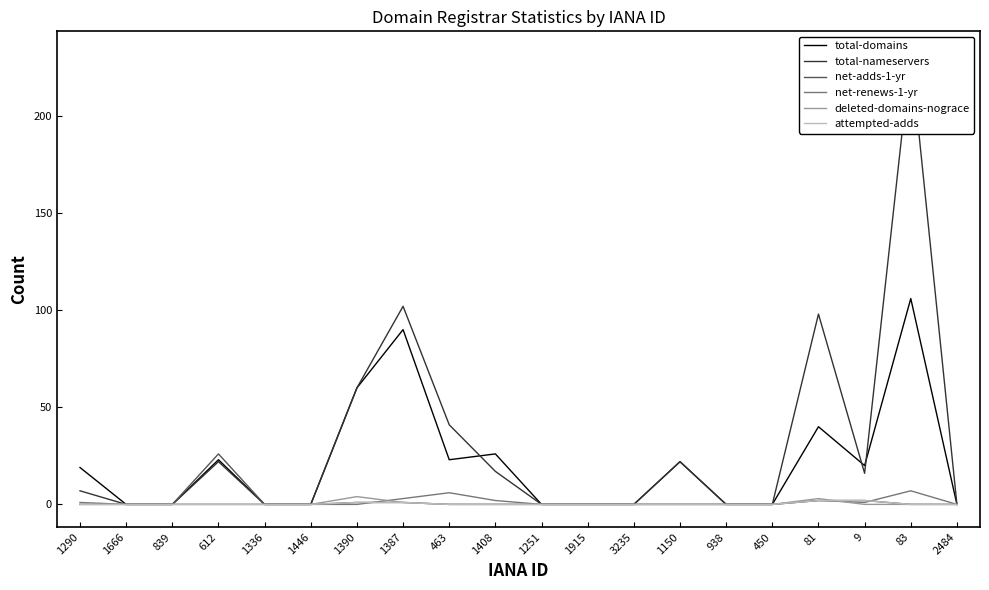

What position from the right is 1387?

13